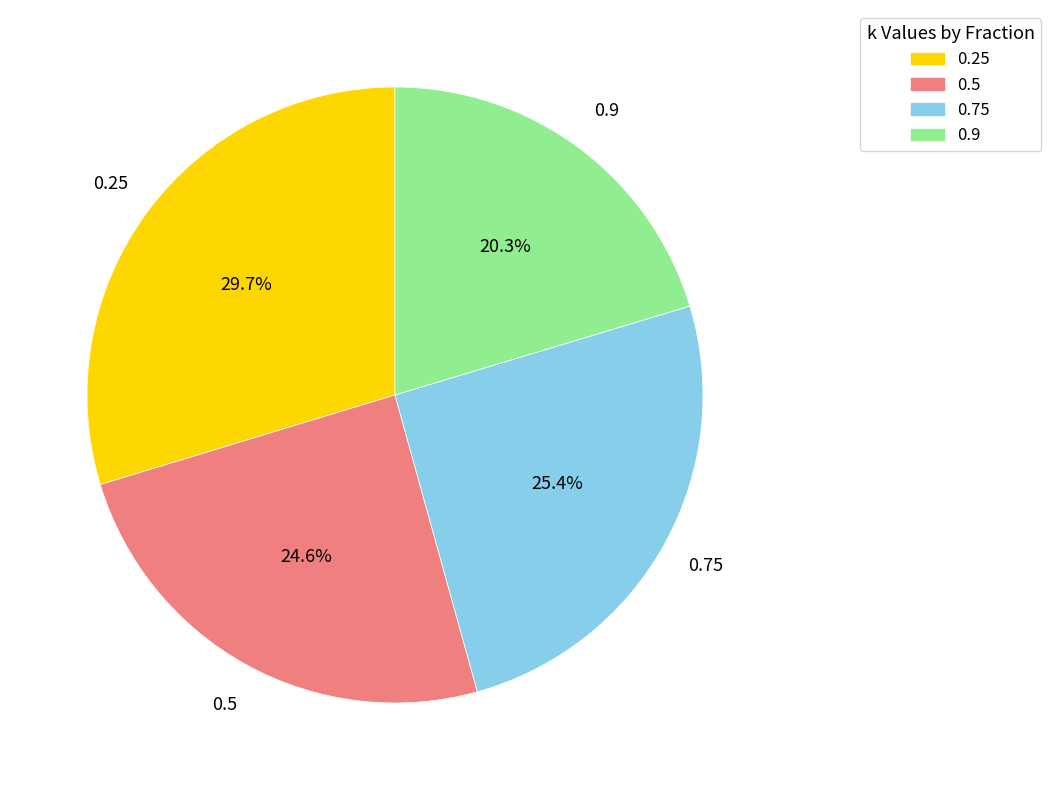

What is the ratio of the value at 0.9 to the value at 0.75?

0.8